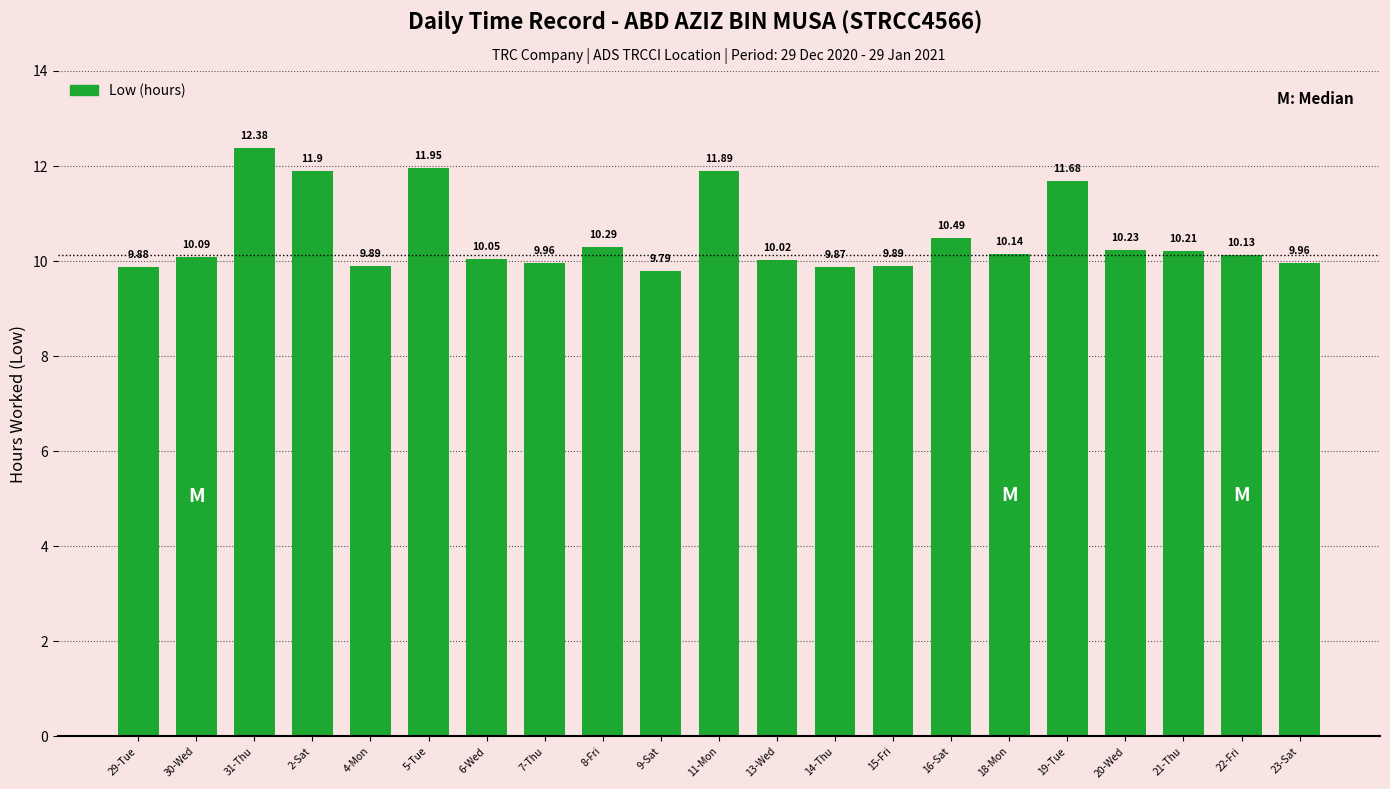

True or false: the data shows 17.3 at 2-Sat.

False